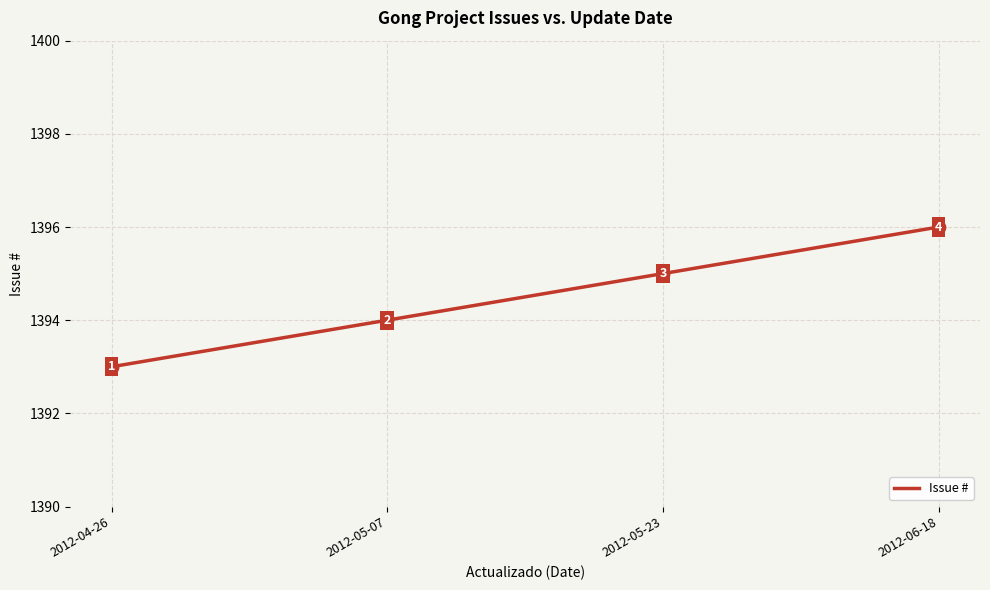

Which has a higher value, 2012-05-07 or 2012-05-23?

2012-05-23